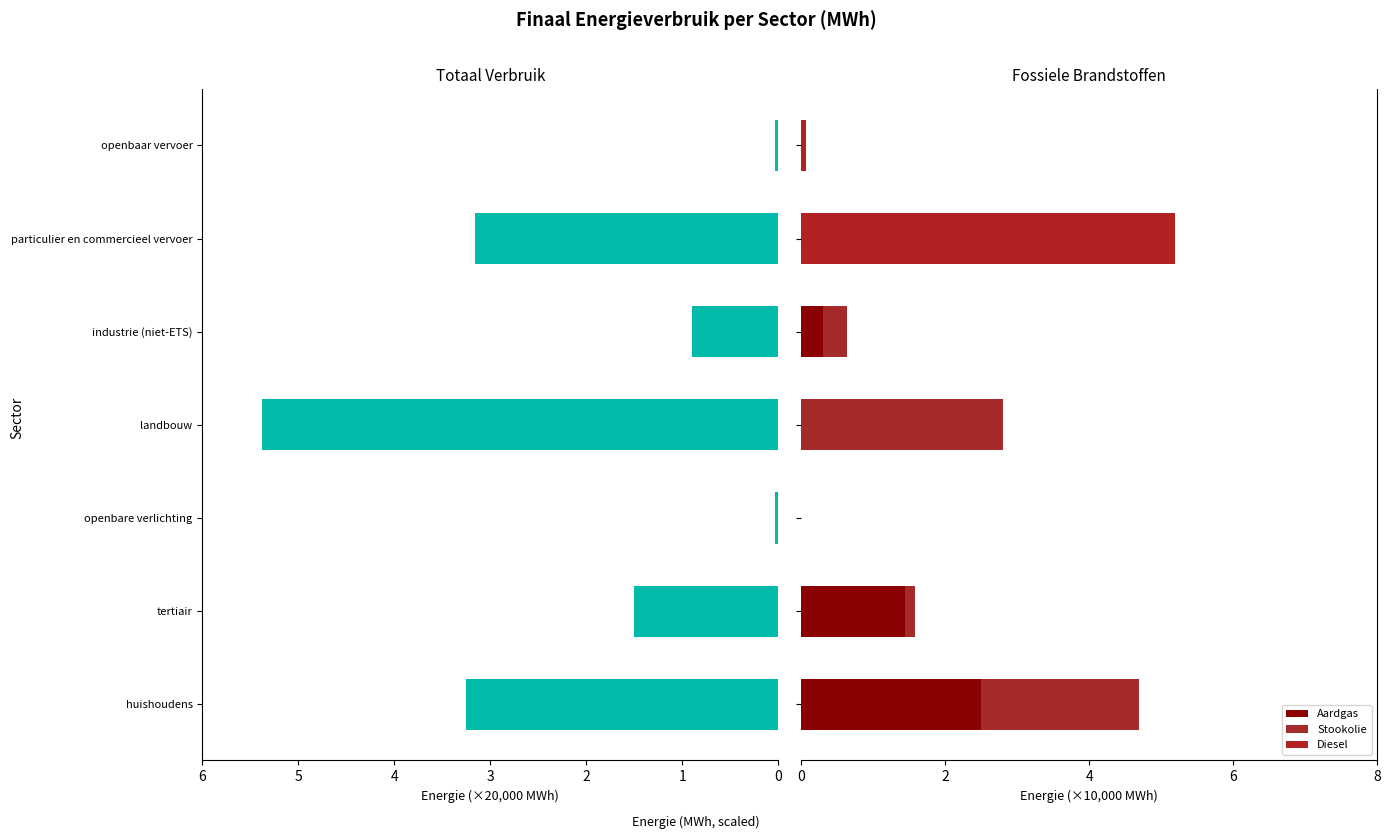

Reading left to right, what are all the values shown in this chart?

Totaal (MWh): 3.3	1.5	0.0	5.4	0.9	3.2	0.0
Aardgas: 2.5	1.4	0.0	0.0	0.3	0.0	0.0
Stookolie: 2.2	0.1	0.0	2.8	0.3	0.0	0.0
Diesel: 0.0	0.0	0.0	0.0	0.0	5.2	0.1